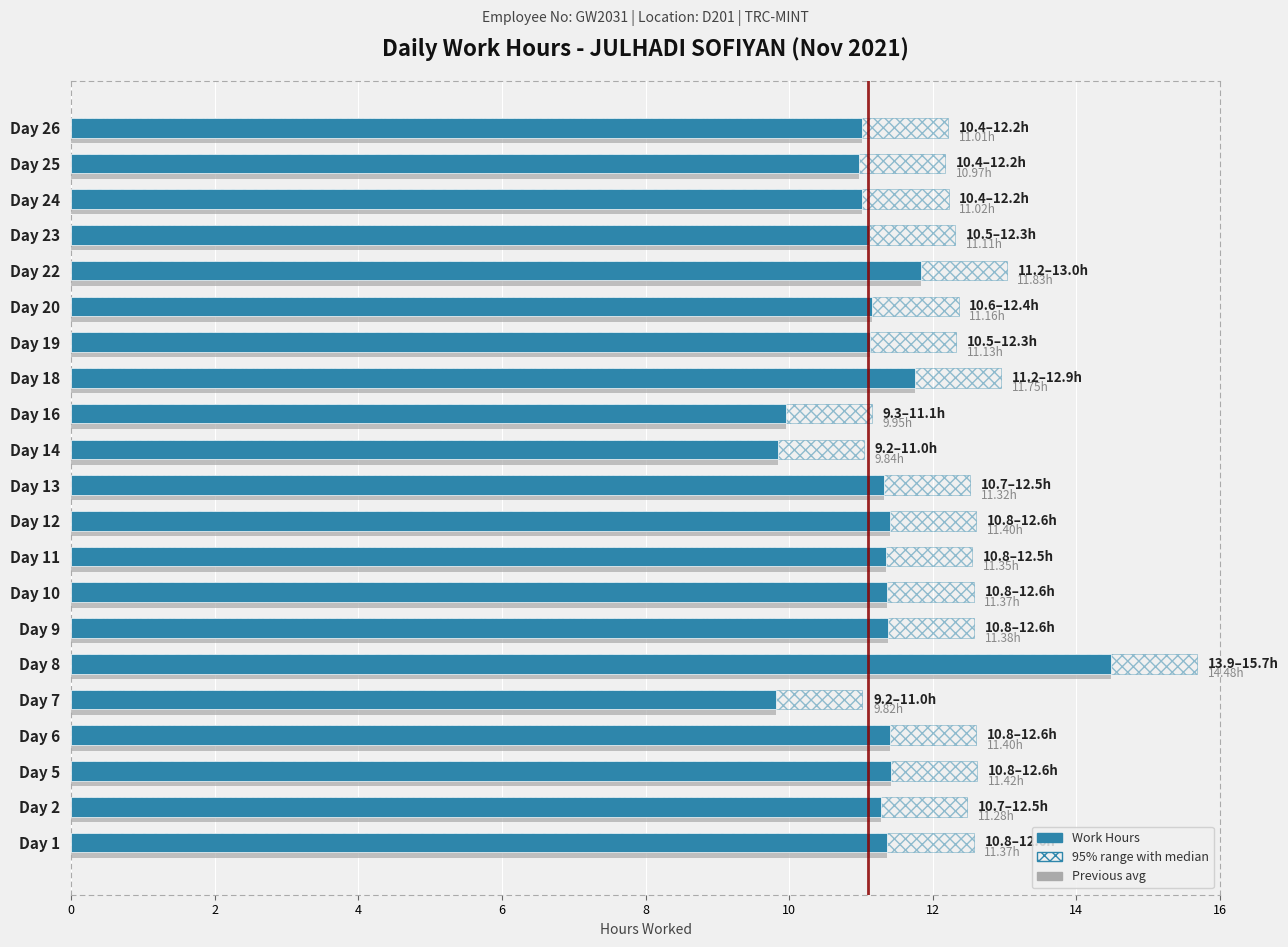

At which category is the sum across all series the highest?

Day 8